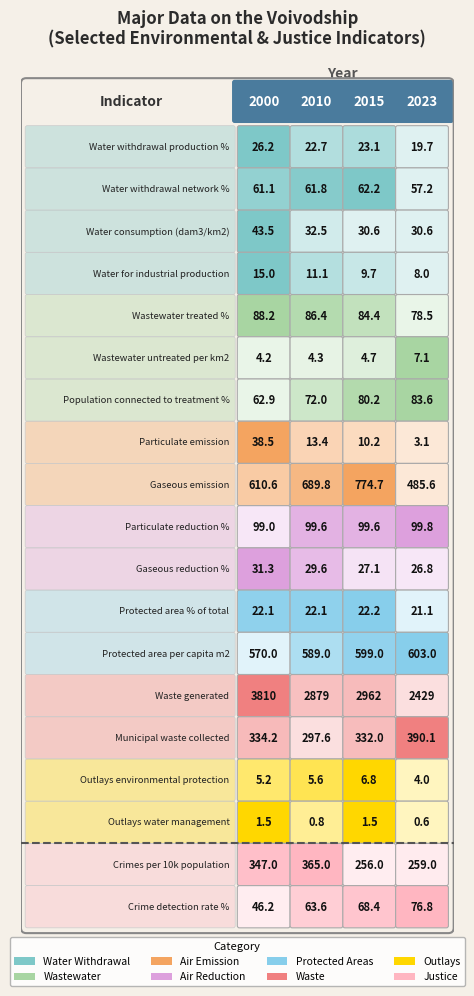

Reading left to right, extract all data points from this chart.

Water withdrawal production %: 26.2	22.7	23.1	19.7
Water withdrawal network %: 61.1	61.8	62.2	57.2
Water consumption (dam3/km2): 43.5	32.5	30.6	30.6
Water for industrial production: 15.0	11.1	9.7	8.0
Wastewater treated %: 88.2	86.4	84.4	78.5
Wastewater untreated per km2: 4.2	4.3	4.7	7.1
Population connected to treatment %: 62.9	72.0	80.2	83.6
Particulate emission: 38.5	13.4	10.2	3.1
Gaseous emission: 610.6	689.8	774.7	485.6
Particulate reduction %: 99.0	99.6	99.6	99.8
Gaseous reduction %: 31.3	29.6	27.1	26.8
Protected area % of total: 22.1	22.1	22.2	21.1
Protected area per capita m2: 570.0	589.0	599.0	603.0
Waste generated: 3810.4	2879.1	2961.8	2429.1
Municipal waste collected: 334.2	297.6	332.0	390.1
Outlays environmental protection: 5.2	5.6	6.8	4.0
Outlays water management: 1.5	0.8	1.5	0.6
Crimes per 10k population: 347.0	365.0	256.0	259.0
Crime detection rate %: 46.2	63.6	68.4	76.8